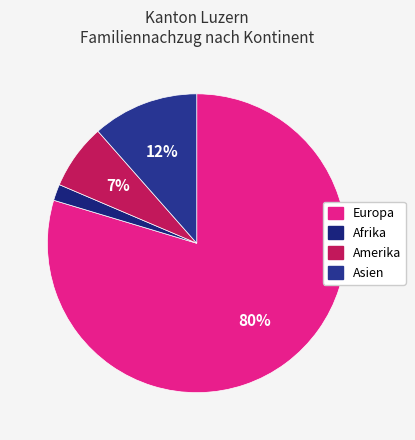

Which has a higher value, Asien or Afrika?

Asien